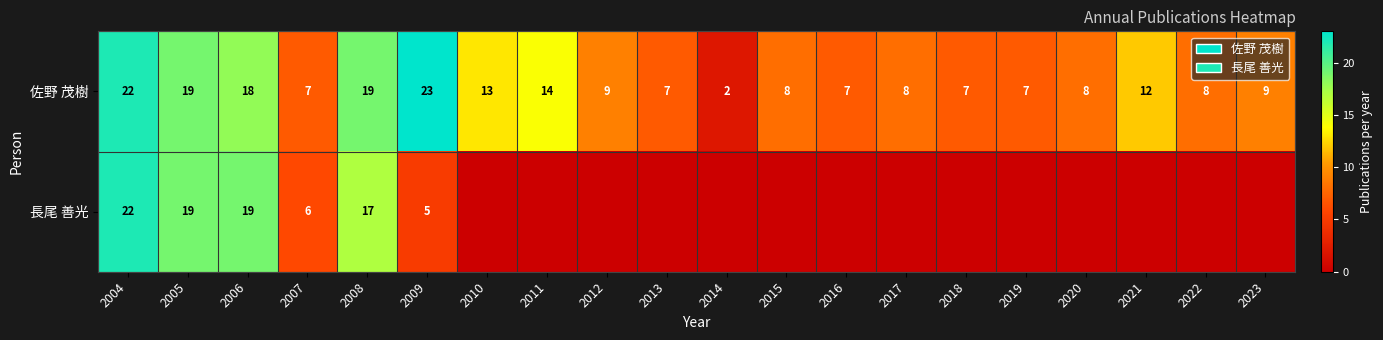

The 佐野 茂樹 series shows 23 at 2009. True or false?

True